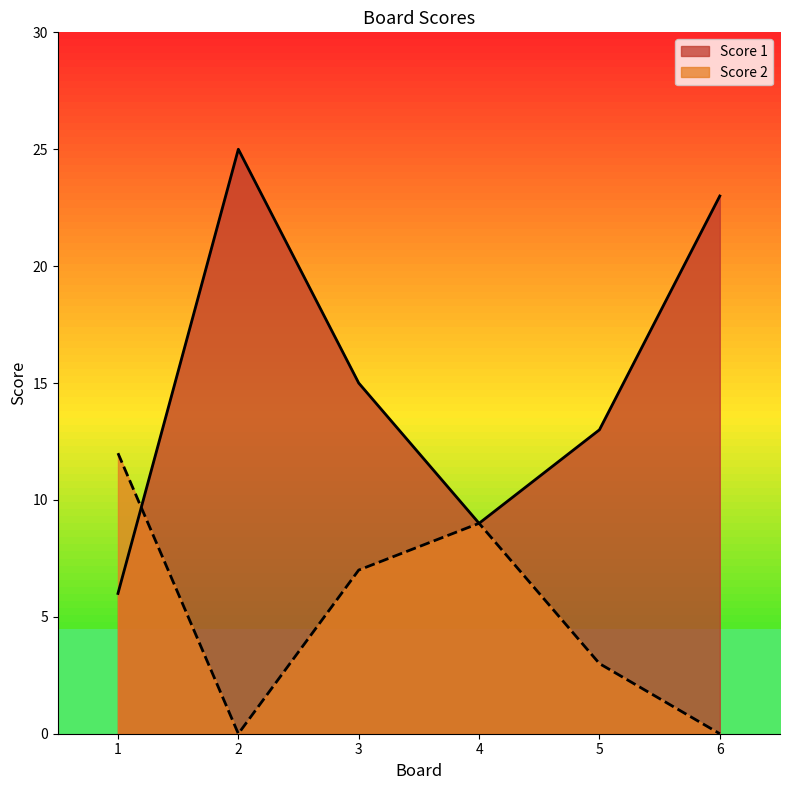

After their last crossing, which series has the higher values: Score 2 or Score 1?

Score 1